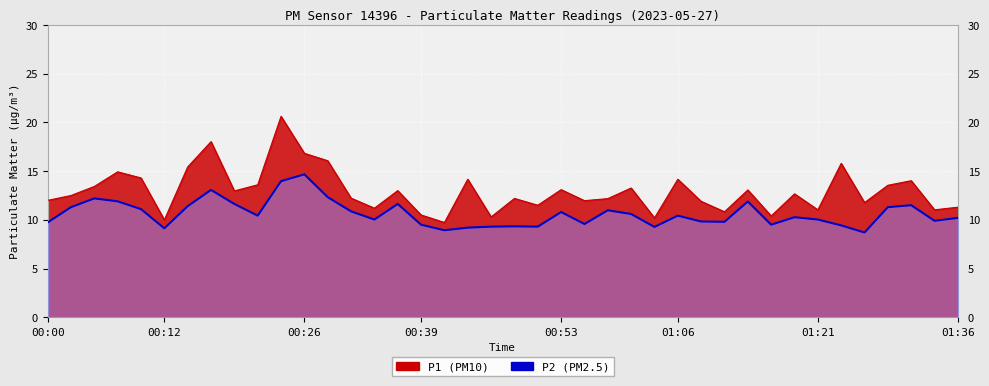

What is the approximate value at 01:21?

11.4